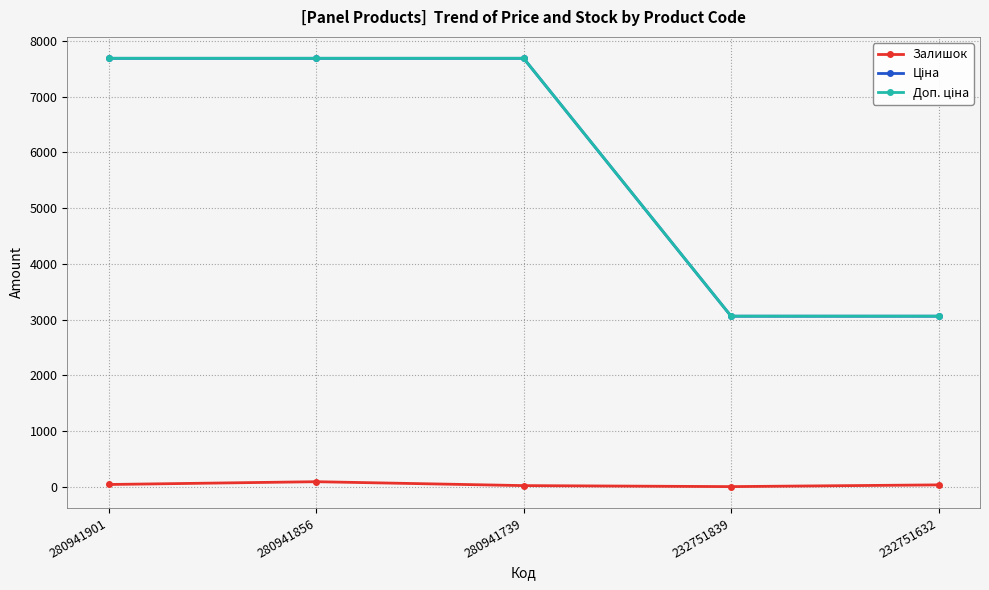

What is the minimum value for Залишок?

1.0